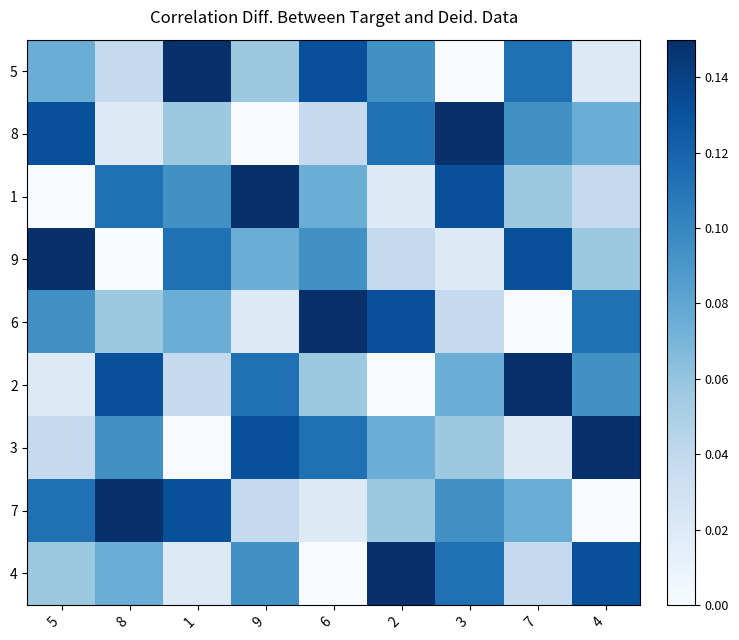

What is the total value across all series at 3?

0.7